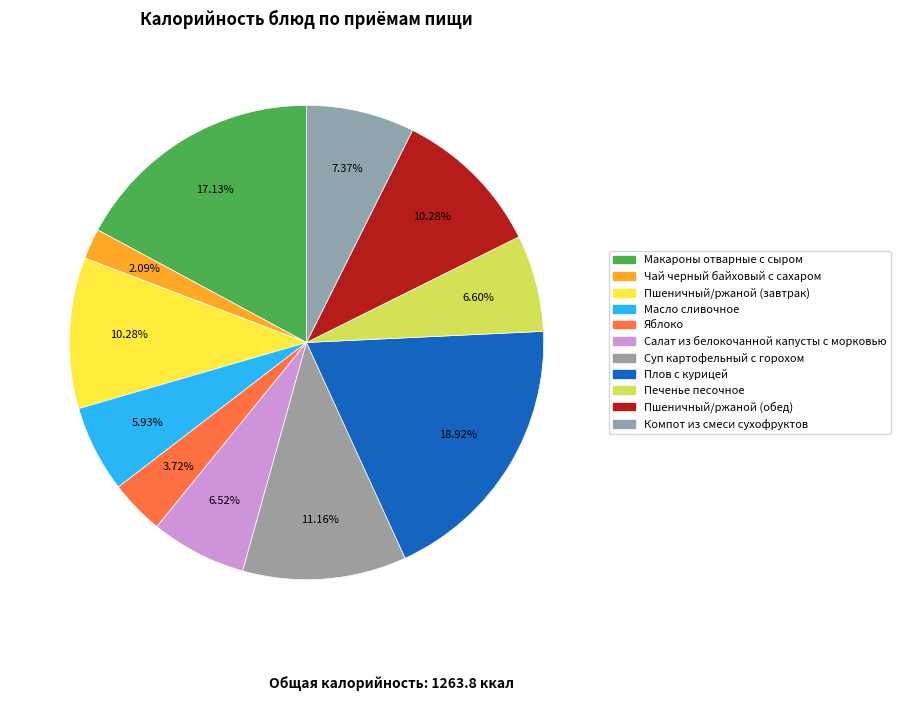

To the nearest percent, what is the difference between the Плов с курицей and Яблоко slice percentages?

15%